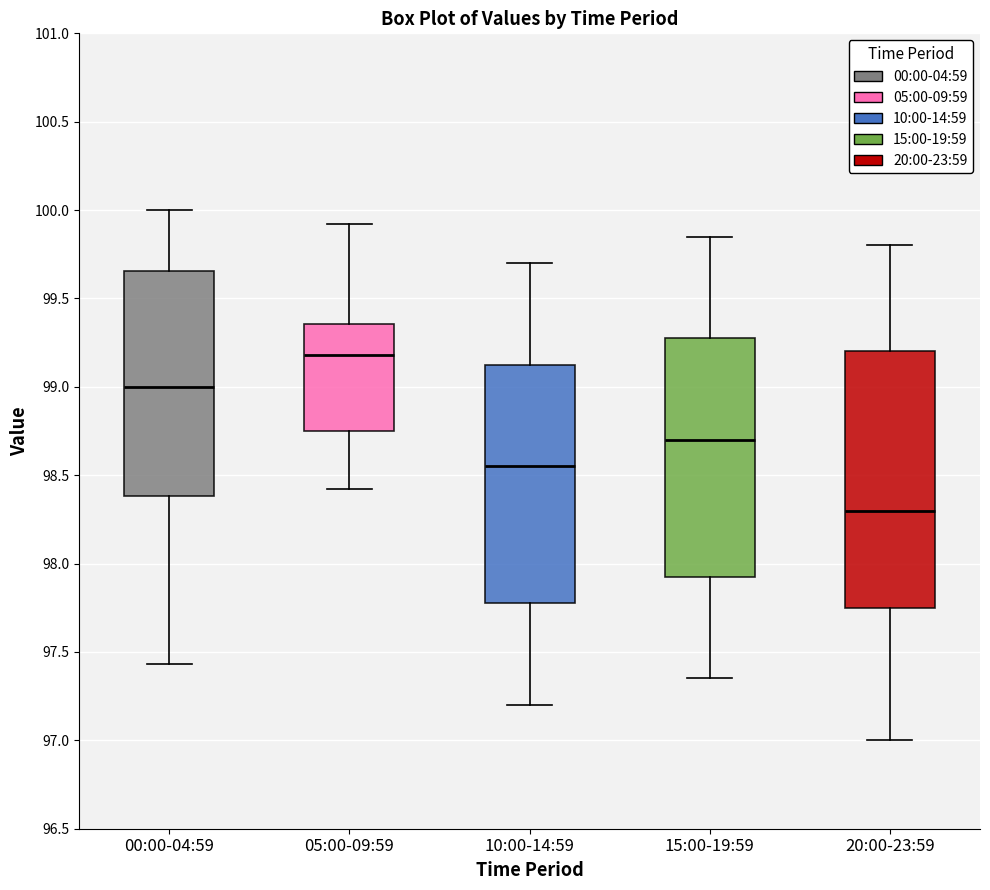

Where does the median line of the box for 00:00-04:59 sit on the y-axis? The values are not printed on the chart, so give them approximately, as read against the axis.

99.00